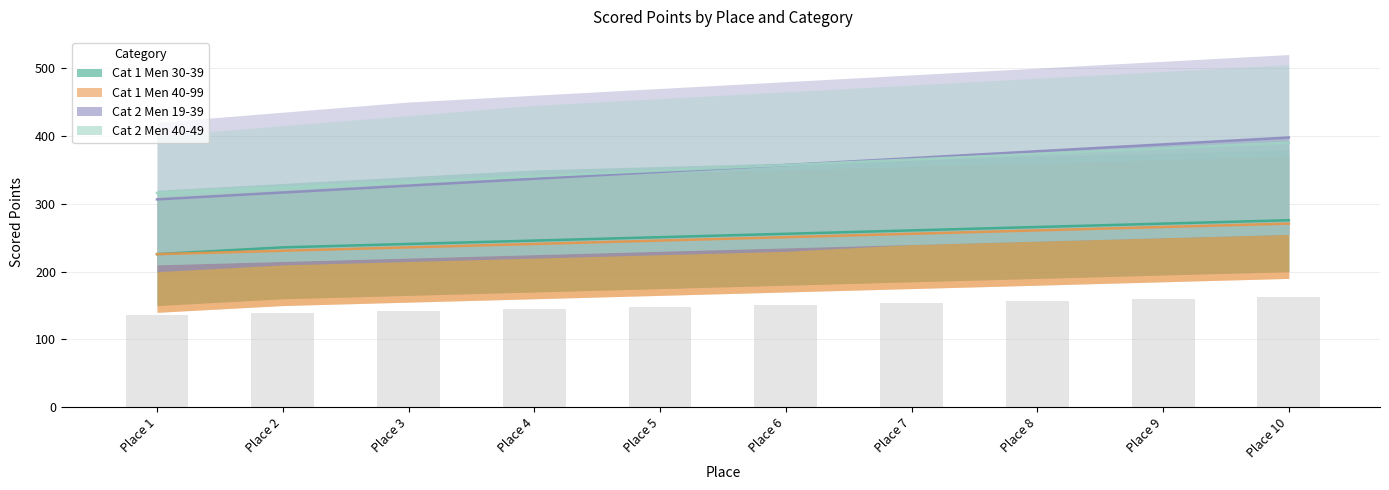

What are all the series names shown in the legend?

Cat 1 Men 30-39, Cat 1 Men 40-99, Cat 2 Men 19-39, Cat 2 Men 40-49